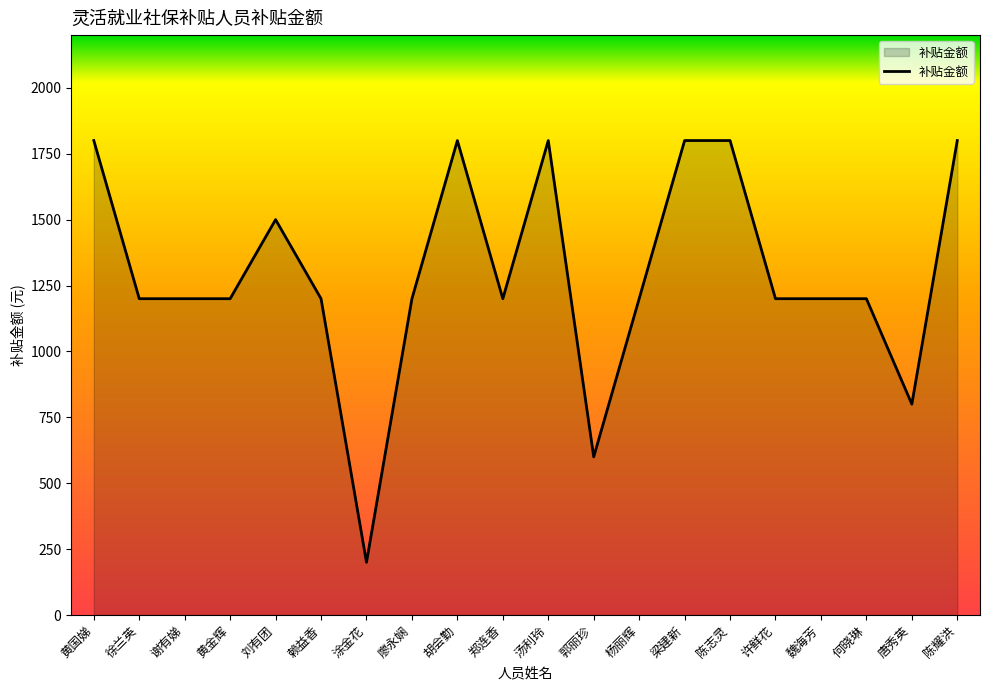

How many values are between 1200 and 1800?

17